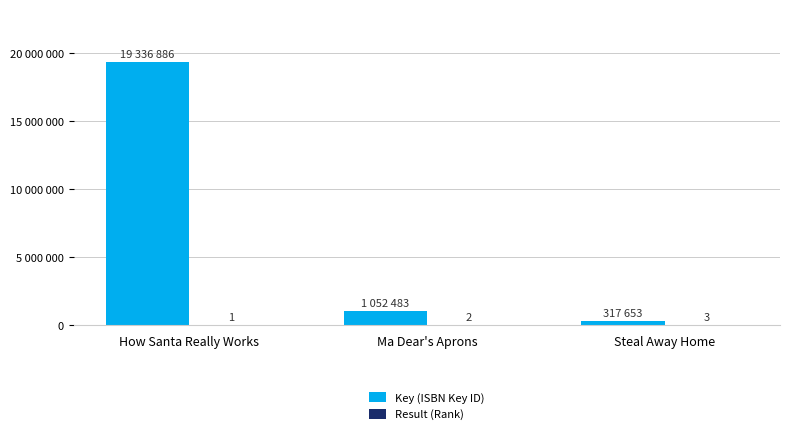

At which category is the sum across all series the highest?

How Santa Really Works